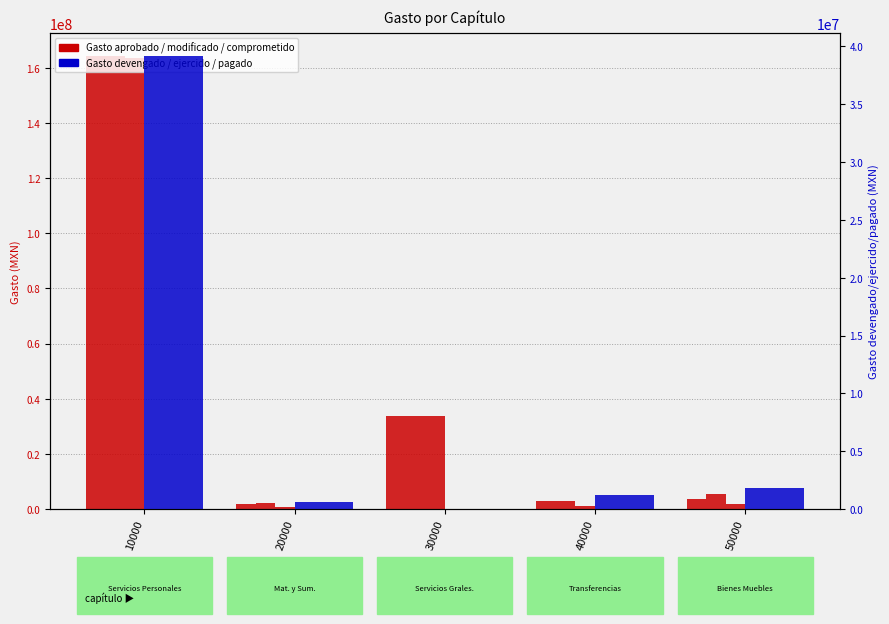

What is the sum of the Gasto pagado values at 20000 and 50000?

2477238.7